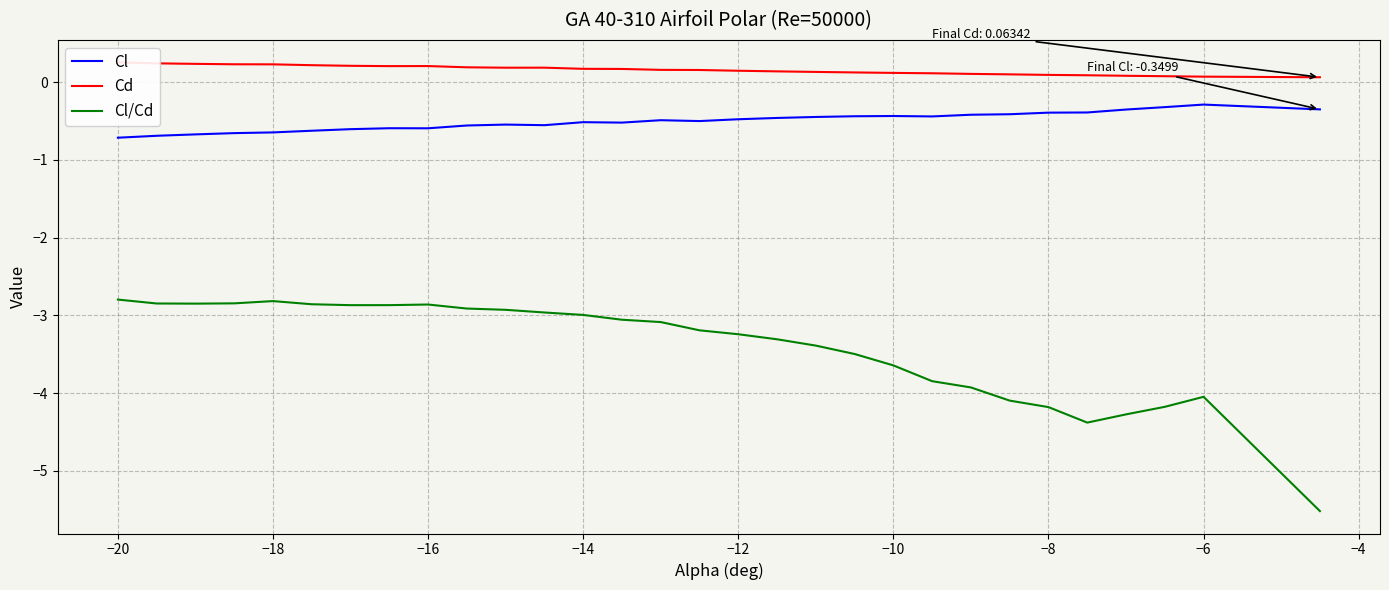

True or false: Cl and Cl/Cd intersect in this chart.

False